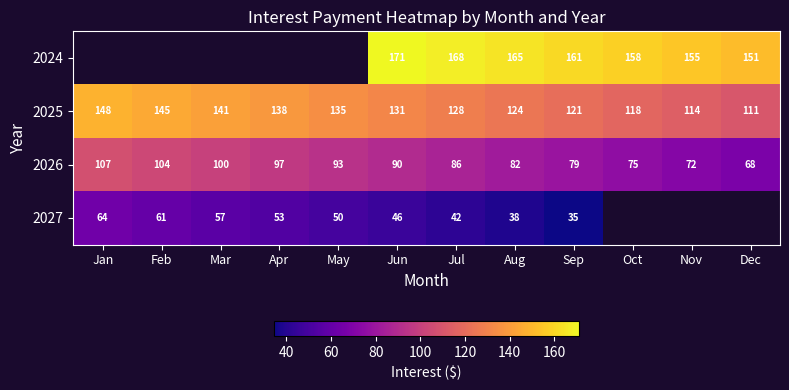

What is the maximum value shown in the chart?

171.0